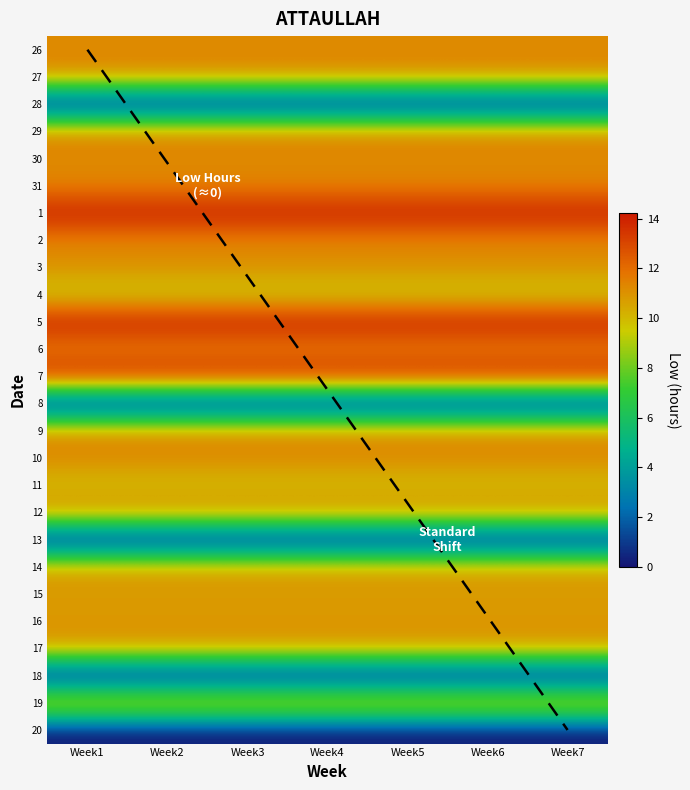

Reading left to right, list all the values displayed in this chart.

26: Week1=11.2	Week2=11.2	Week3=11.2	Week4=11.2	Week5=11.2	Week6=11.2	Week7=11.2
27: Week1=11.2	Week2=11.2	Week3=11.2	Week4=11.2	Week5=11.2	Week6=11.2	Week7=11.2
28: Week1=0.0	Week2=0.0	Week3=0.0	Week4=0.0	Week5=0.0	Week6=0.0	Week7=0.0
29: Week1=11.3	Week2=11.3	Week3=11.3	Week4=11.3	Week5=11.3	Week6=11.3	Week7=11.3
30: Week1=11.2	Week2=11.2	Week3=11.2	Week4=11.2	Week5=11.2	Week6=11.2	Week7=11.2
31: Week1=11.4	Week2=11.4	Week3=11.4	Week4=11.4	Week5=11.4	Week6=11.4	Week7=11.4
1: Week1=14.2	Week2=14.2	Week3=14.2	Week4=14.2	Week5=14.2	Week6=14.2	Week7=14.2
2: Week1=11.3	Week2=11.3	Week3=11.3	Week4=11.3	Week5=11.3	Week6=11.3	Week7=11.3
3: Week1=11.1	Week2=11.1	Week3=11.1	Week4=11.1	Week5=11.1	Week6=11.1	Week7=11.1
4: Week1=9.3	Week2=9.3	Week3=9.3	Week4=9.3	Week5=9.3	Week6=9.3	Week7=9.3
5: Week1=14.2	Week2=14.2	Week3=14.2	Week4=14.2	Week5=14.2	Week6=14.2	Week7=14.2
6: Week1=11.3	Week2=11.3	Week3=11.3	Week4=11.3	Week5=11.3	Week6=11.3	Week7=11.3
7: Week1=14.0	Week2=14.0	Week3=14.0	Week4=14.0	Week5=14.0	Week6=14.0	Week7=14.0
8: Week1=0.0	Week2=0.0	Week3=0.0	Week4=0.0	Week5=0.0	Week6=0.0	Week7=0.0
9: Week1=11.2	Week2=11.2	Week3=11.2	Week4=11.2	Week5=11.2	Week6=11.2	Week7=11.2
10: Week1=11.3	Week2=11.3	Week3=11.3	Week4=11.3	Week5=11.3	Week6=11.3	Week7=11.3
11: Week1=9.8	Week2=9.8	Week3=9.8	Week4=9.8	Week5=9.8	Week6=9.8	Week7=9.8
12: Week1=11.3	Week2=11.3	Week3=11.3	Week4=11.3	Week5=11.3	Week6=11.3	Week7=11.3
13: Week1=0.0	Week2=0.0	Week3=0.0	Week4=0.0	Week5=0.0	Week6=0.0	Week7=0.0
14: Week1=10.8	Week2=10.8	Week3=10.8	Week4=10.8	Week5=10.8	Week6=10.8	Week7=10.8
15: Week1=10.8	Week2=10.8	Week3=10.8	Week4=10.8	Week5=10.8	Week6=10.8	Week7=10.8
16: Week1=10.9	Week2=10.9	Week3=10.9	Week4=10.9	Week5=10.9	Week6=10.9	Week7=10.9
17: Week1=10.9	Week2=10.9	Week3=10.9	Week4=10.9	Week5=10.9	Week6=10.9	Week7=10.9
18: Week1=0.0	Week2=0.0	Week3=0.0	Week4=0.0	Week5=0.0	Week6=0.0	Week7=0.0
19: Week1=11.0	Week2=11.0	Week3=11.0	Week4=11.0	Week5=11.0	Week6=11.0	Week7=11.0
20: Week1=0.0	Week2=0.0	Week3=0.0	Week4=0.0	Week5=0.0	Week6=0.0	Week7=0.0